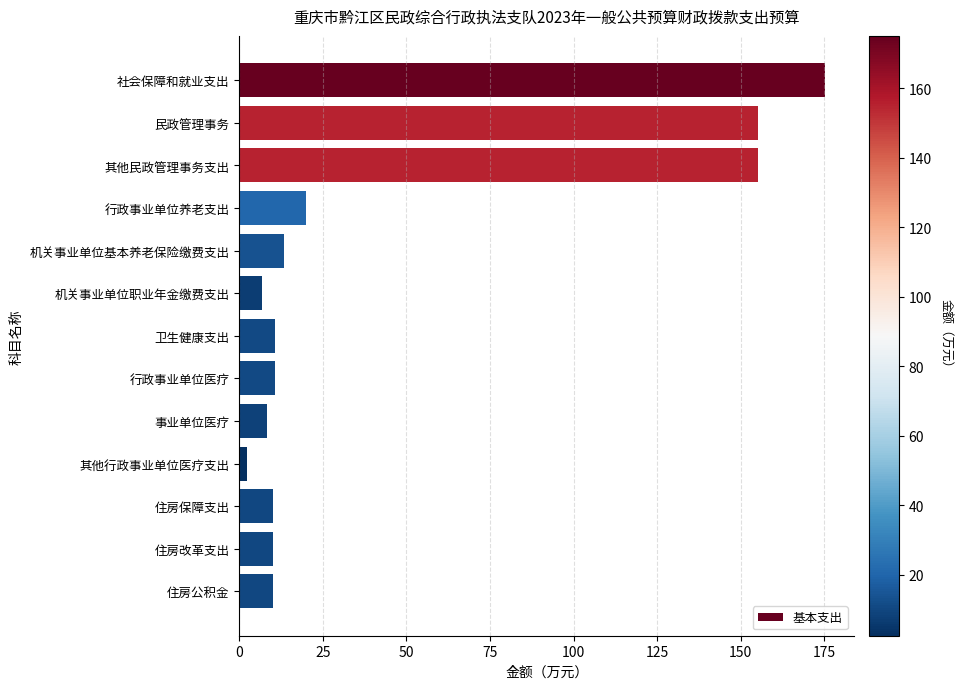

What is the average value?

45.2